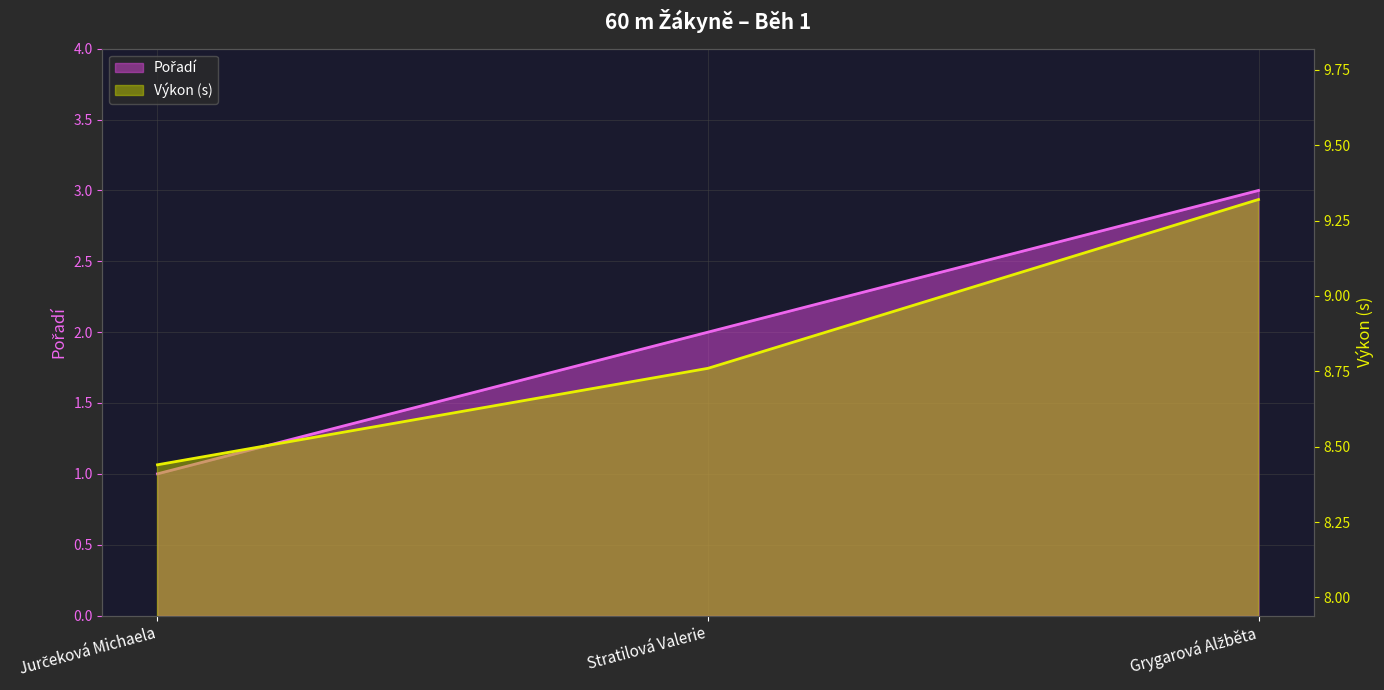

Rank the series by their average value, from highest to lowest.

Výkon, Pořadí